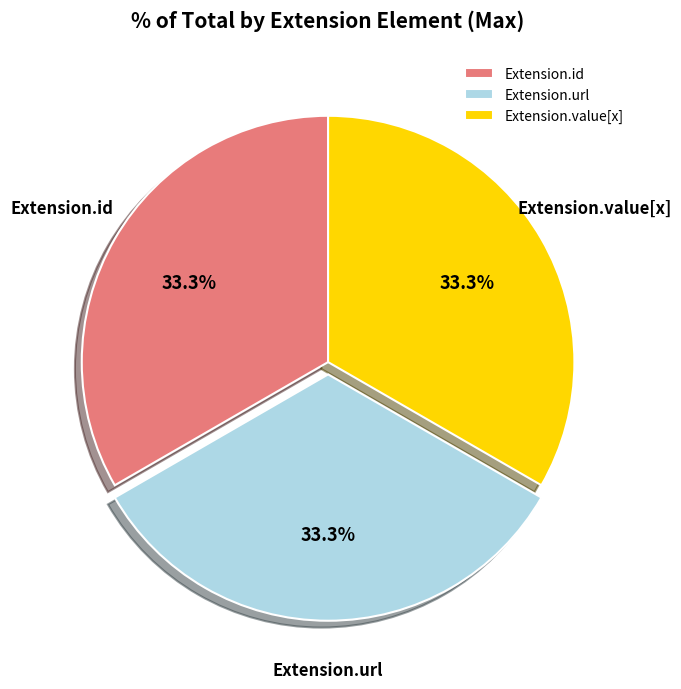

Is Extension.value[x] the majority of the pie?

No